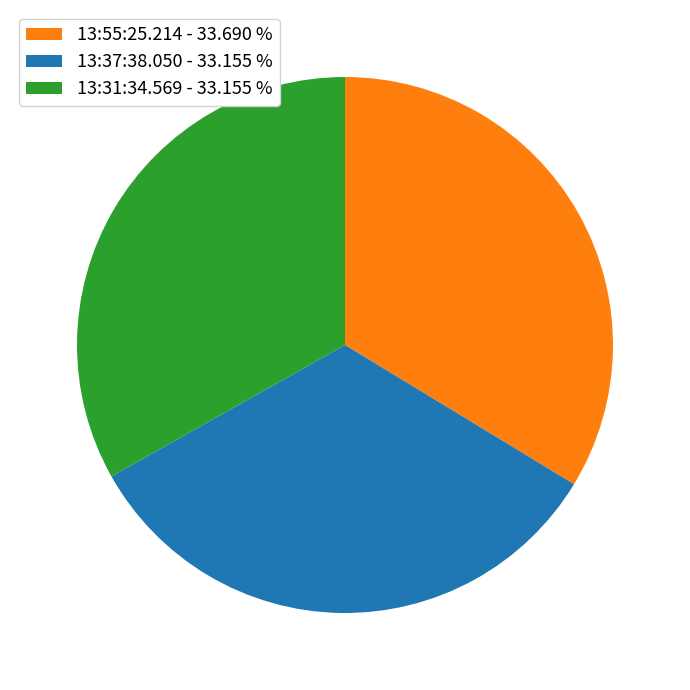

Is the sum of 13:55:25.214 - 33.690 % and 13:37:38.050 - 33.155 % greater than half?

Yes